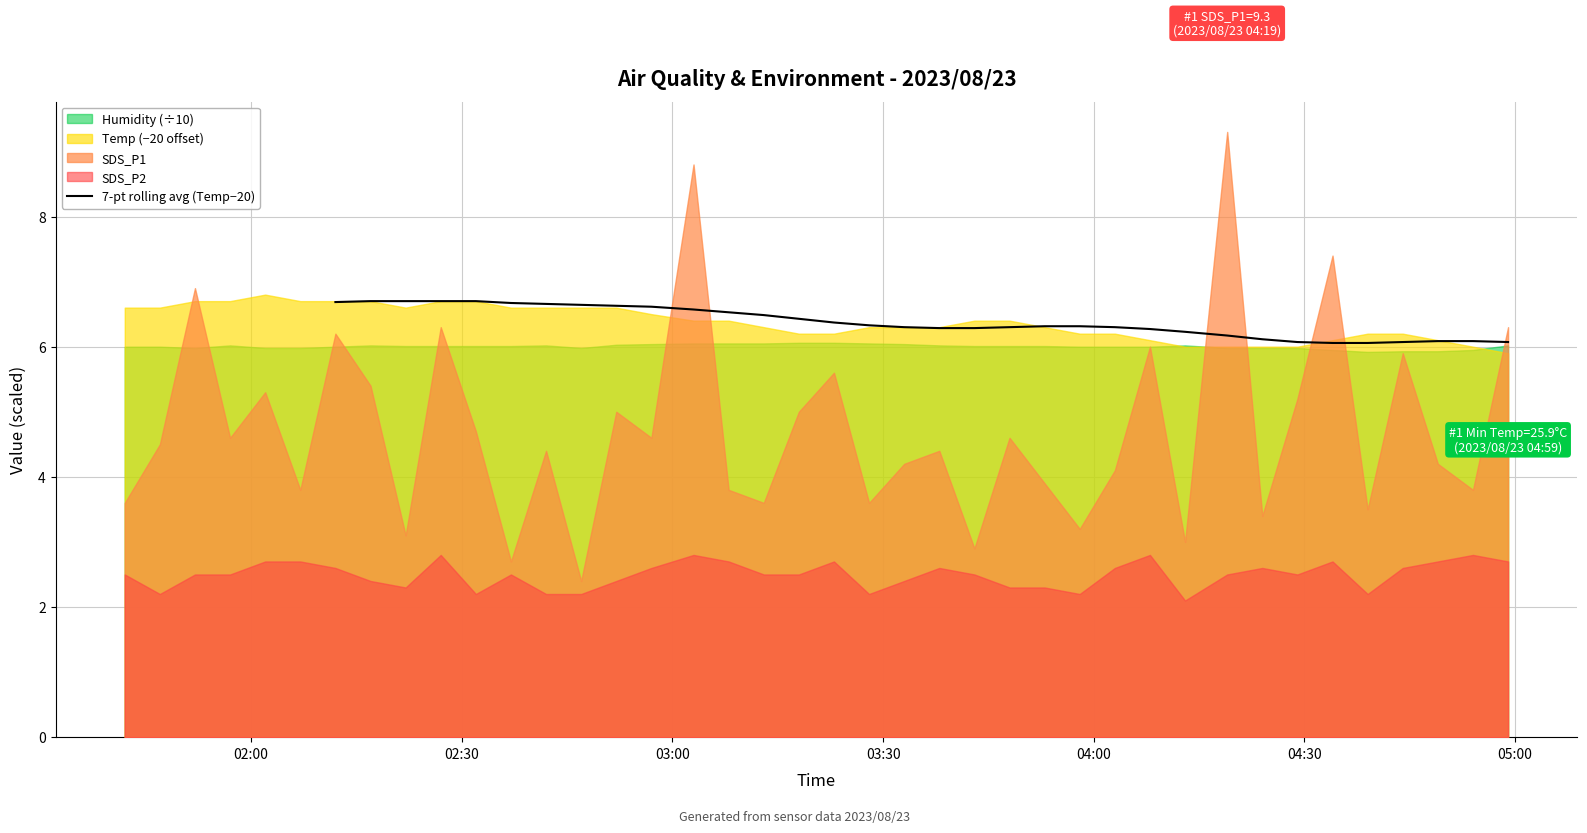

How many interior local valleys (lower than both neighbors) does the data have?

1